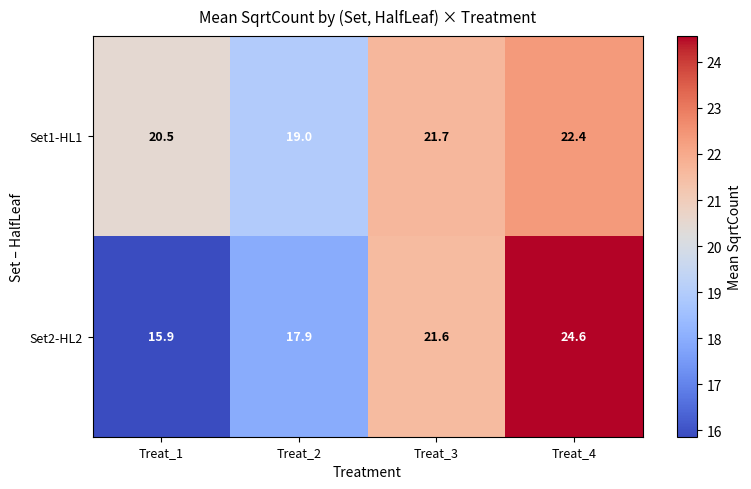

What is the minimum value for Set2-HL2?

15.9